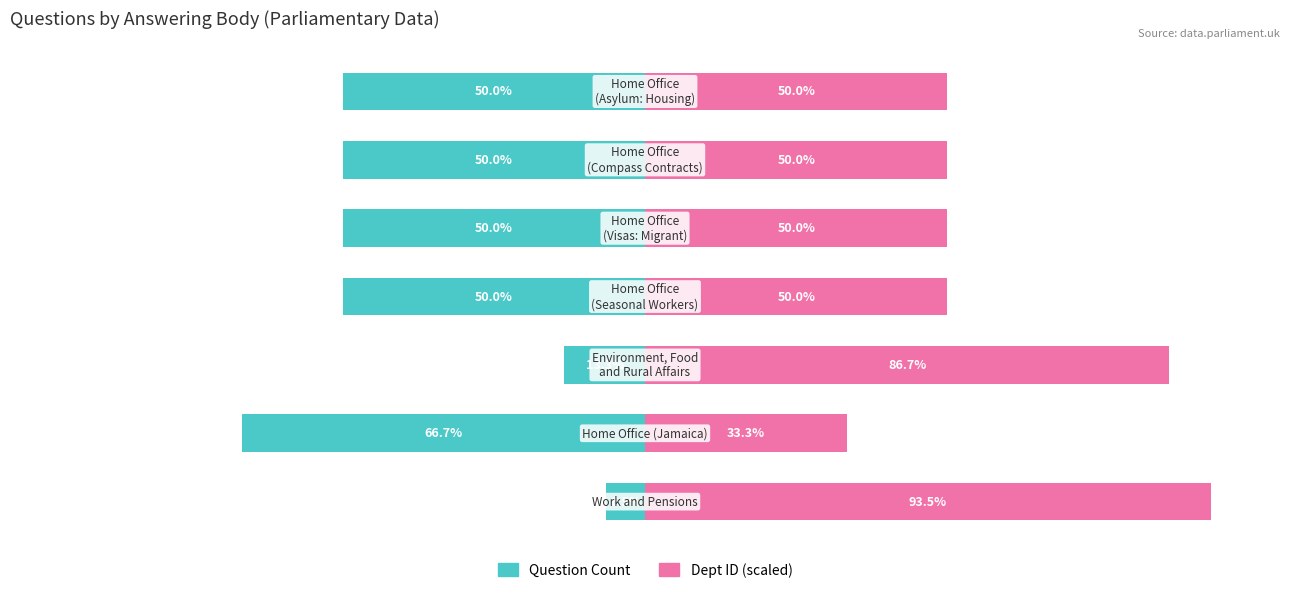

What is the maximum value for Dept ID (scaled)?

93.5